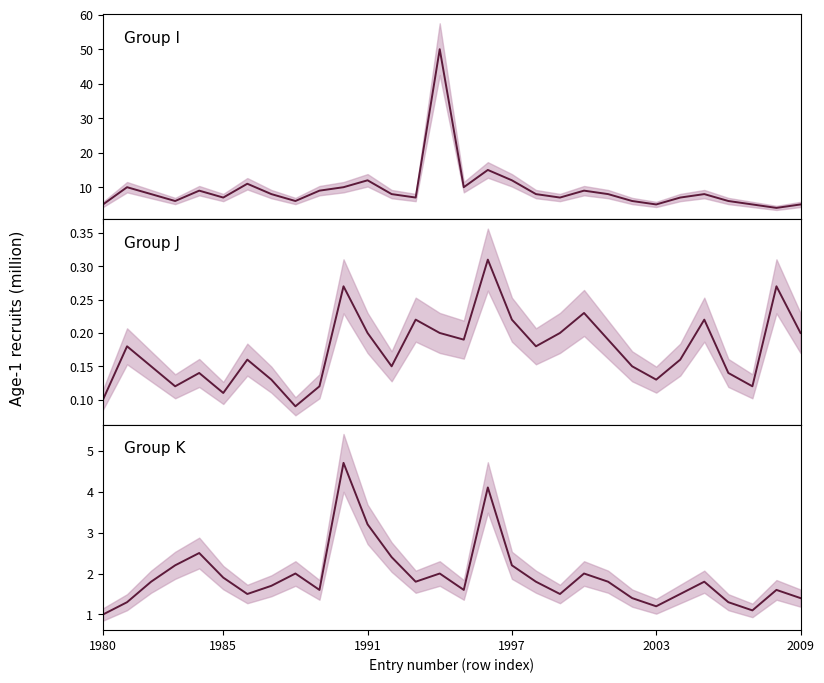

What is the total value across all series at 1991?

15.4